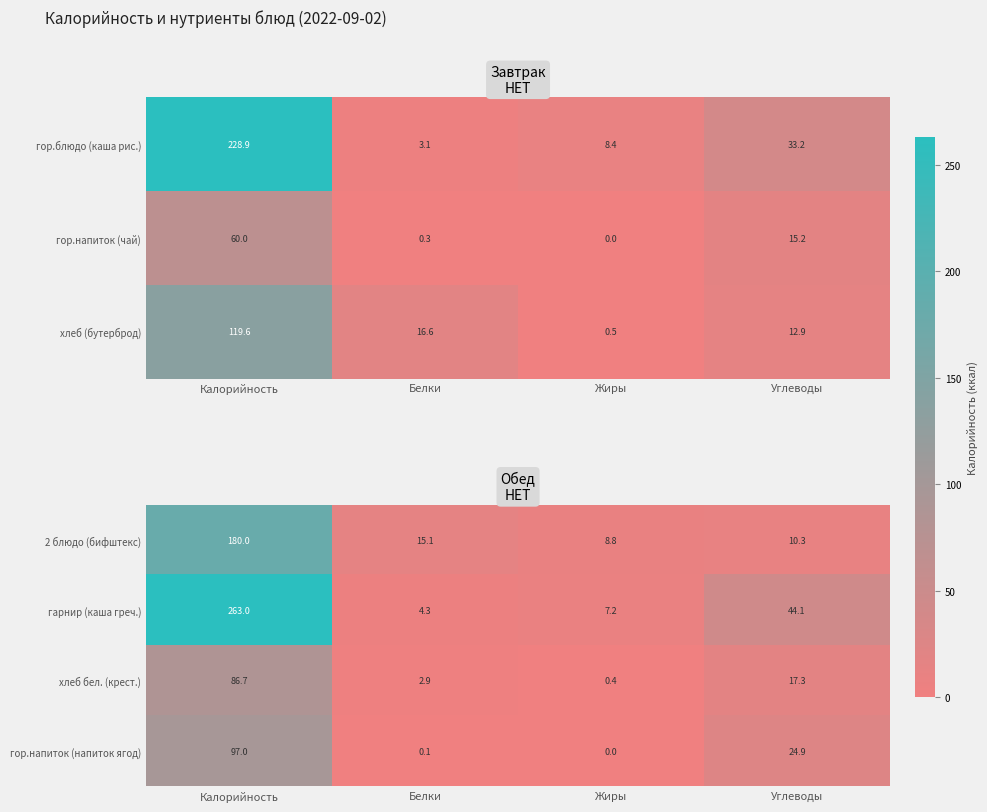

At which label does хлеб бел. (крест.) first exceed 17?

Калорийность